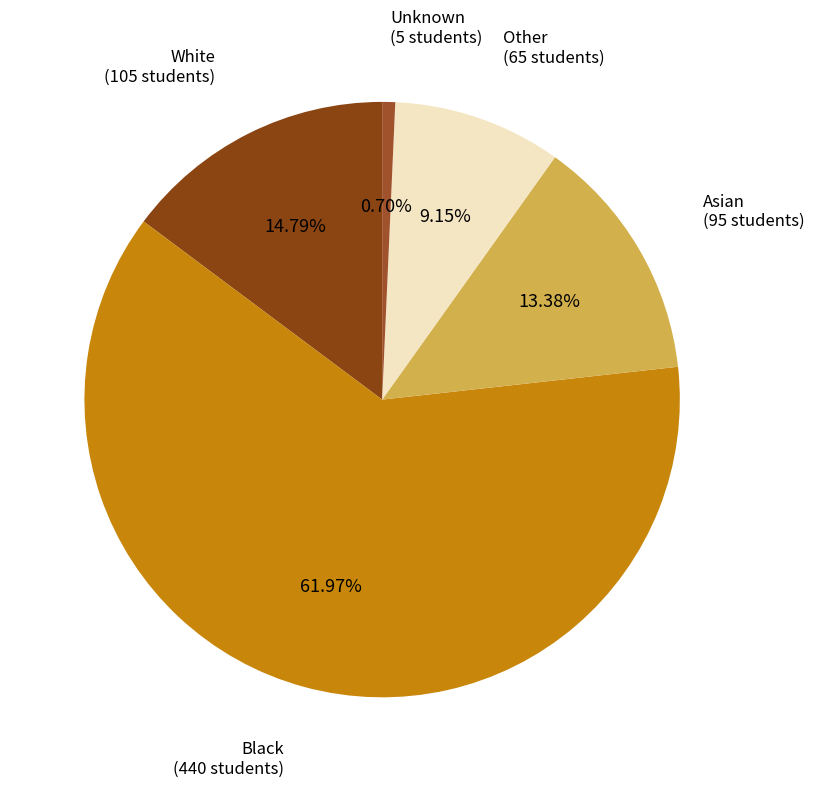

How many segments does this pie chart have?

5